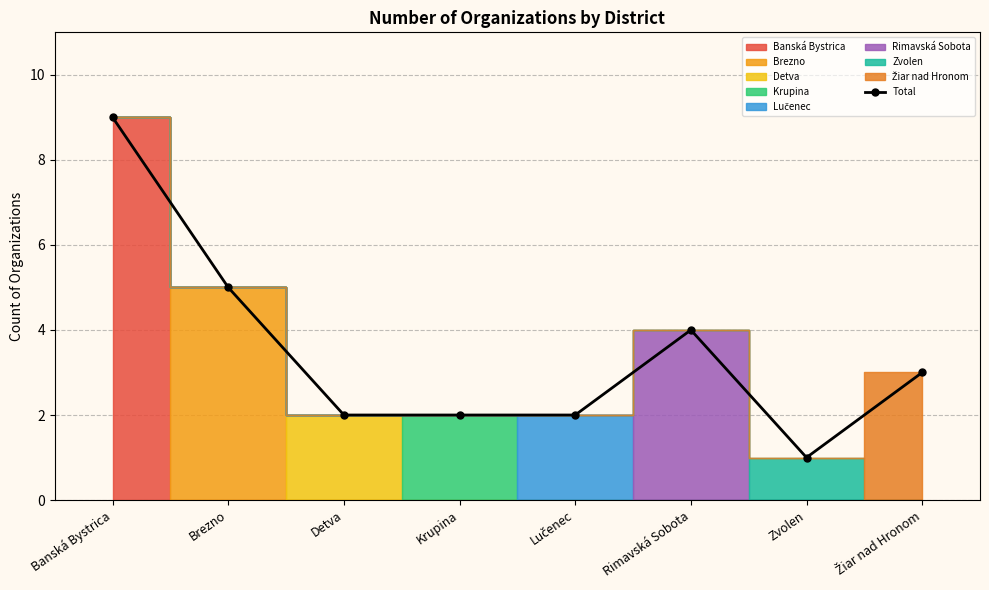

What is the value of the 5th point from the left?

2